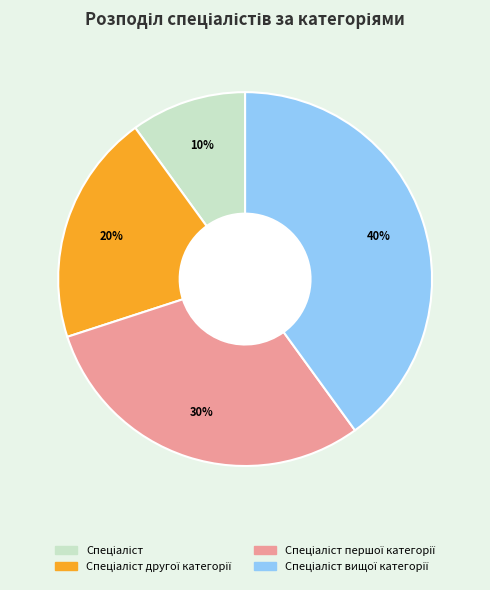

To the nearest percent, what is the difference between the largest and smallest slice percentages?

30%